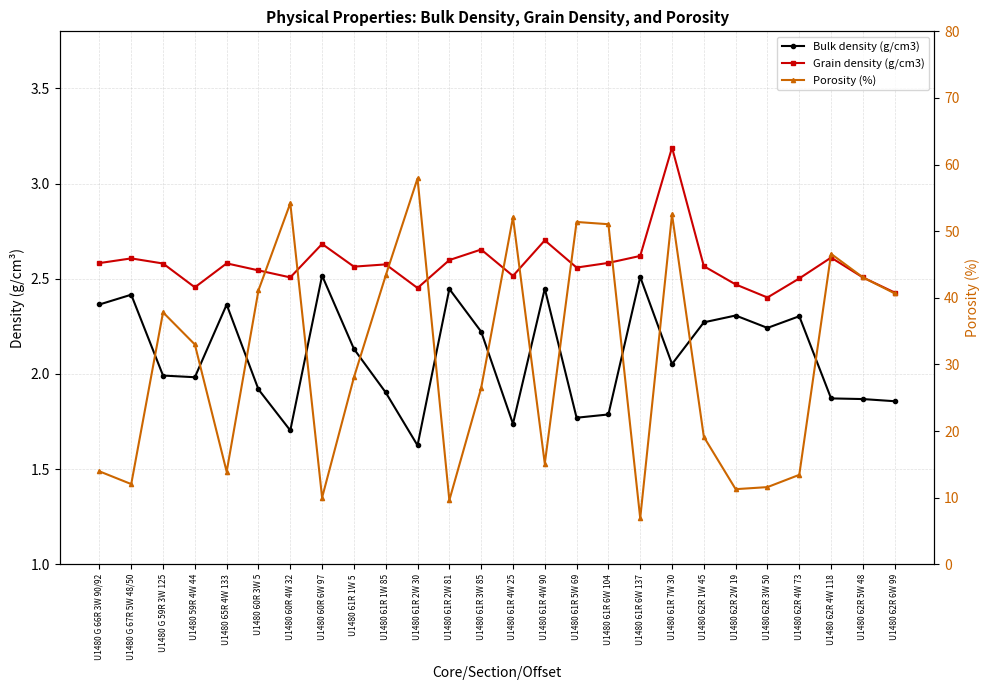

Is the value of Porosity (%) at U1480 61R 1W 85 greater than the value of Grain density (g/cm3) at U1480 61R 7W 30?

Yes